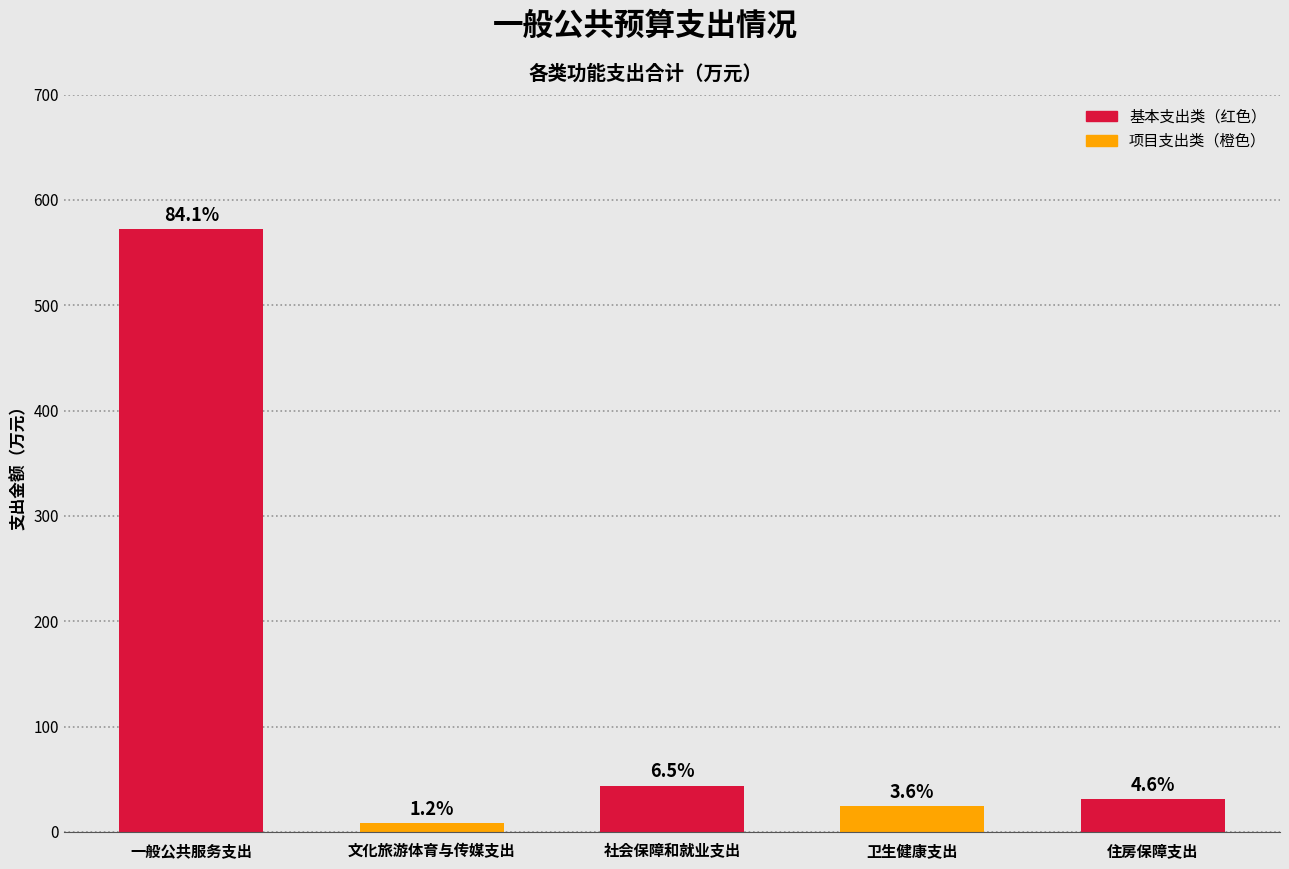

Are the bars horizontal?

No